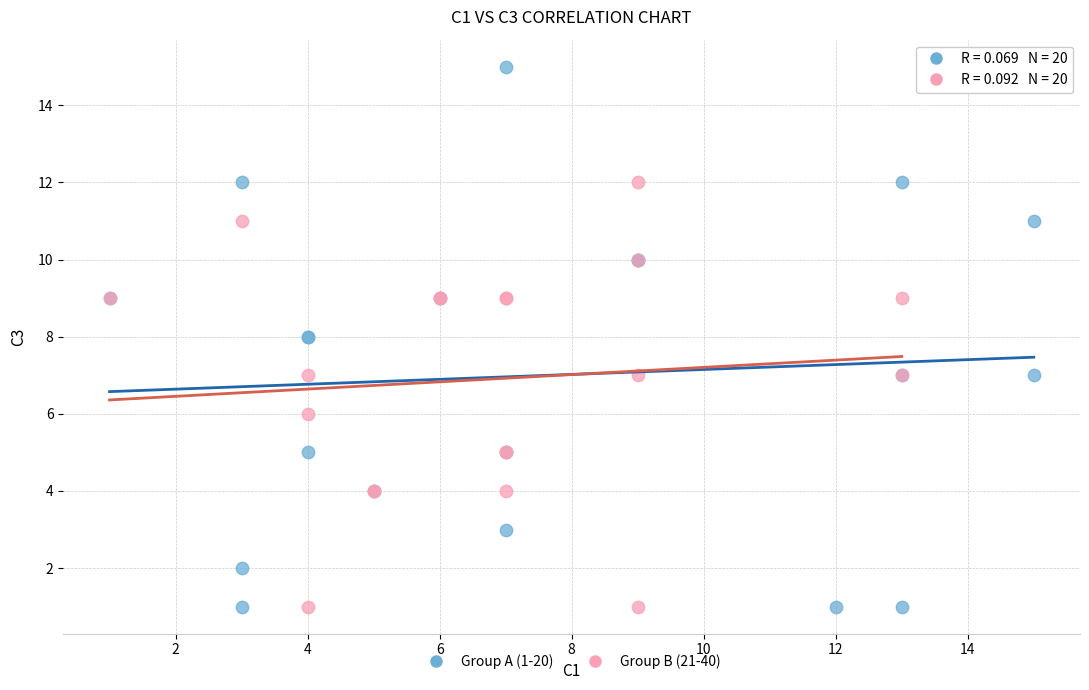

Which series has the largest Y range (max minus min)?

Group A (1-20)